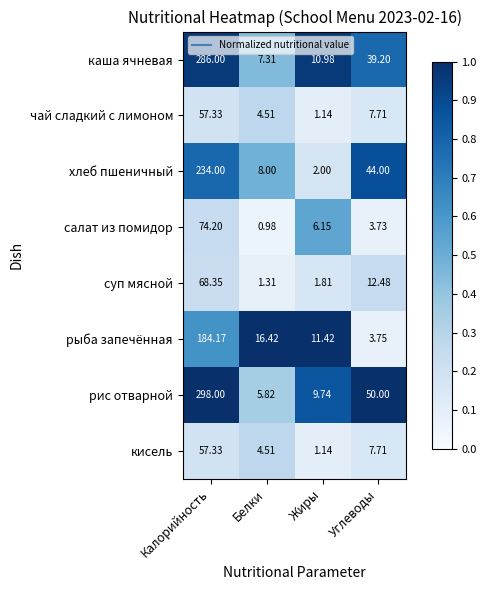

Which category has the lowest value across all series?

Белки